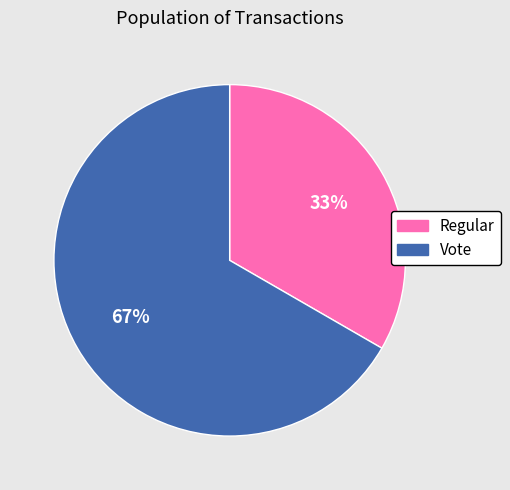

What percentage is the Regular slice, to the nearest percent?

33%